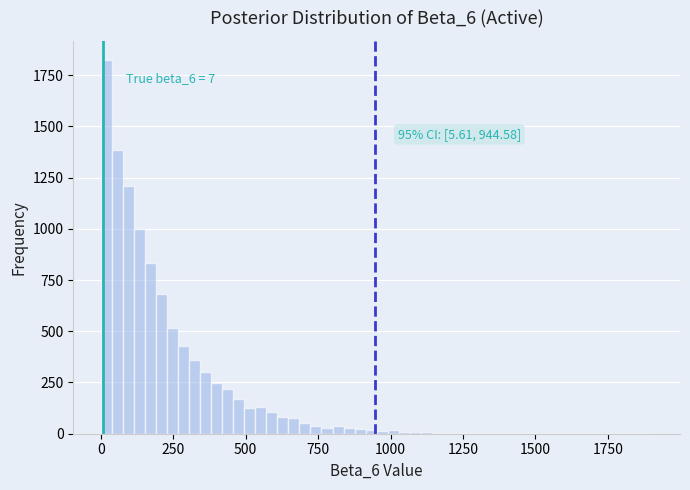

Read against the x-axis, roughly where is the centre of the tallest bar?

0